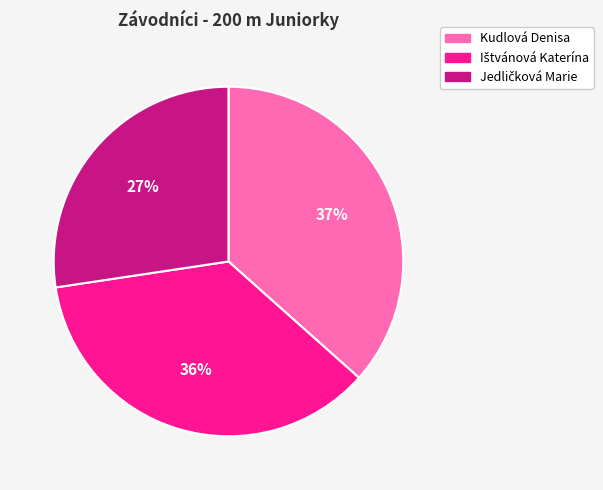

Count the number of slices in the pie.

3